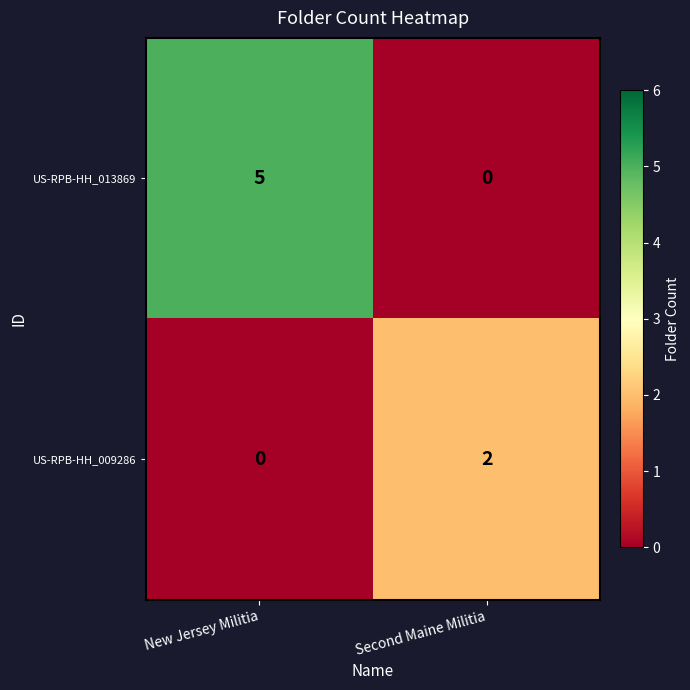

At how many categories does at least one series exceed 3?

1